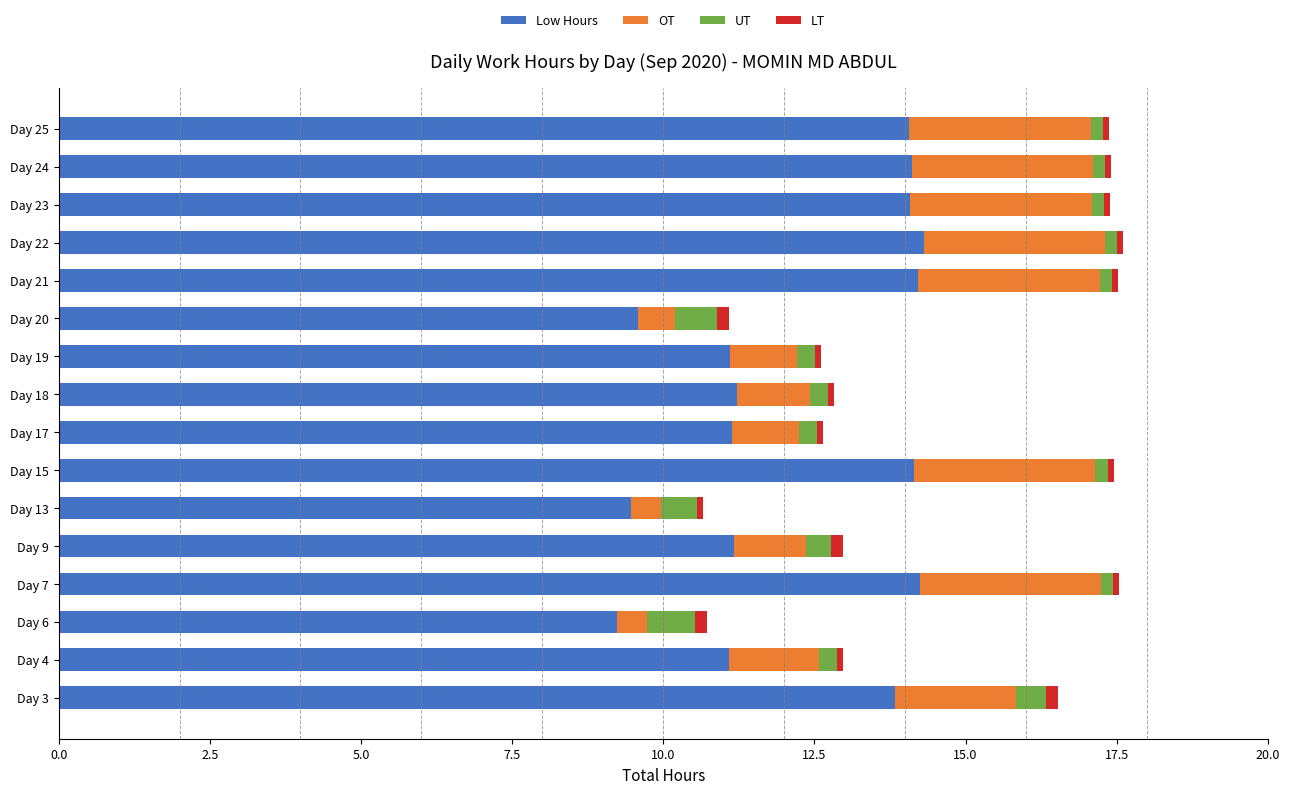

What is the minimum value for Low Hours?

9.2